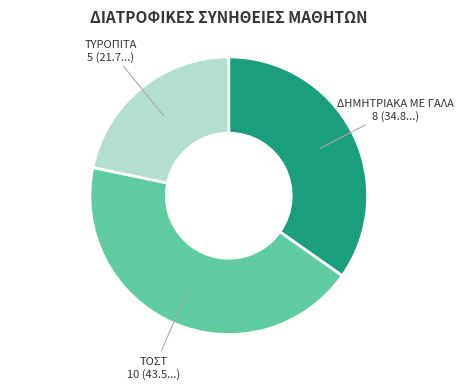

Does any single category account for the majority?

No